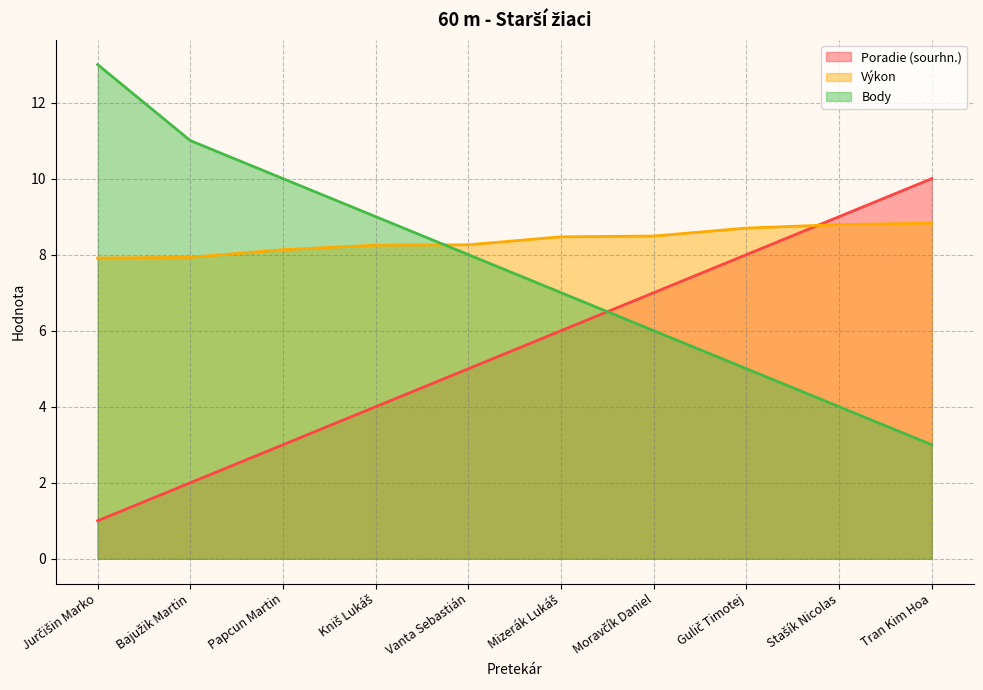

How many data points in Body are less than 8?

5